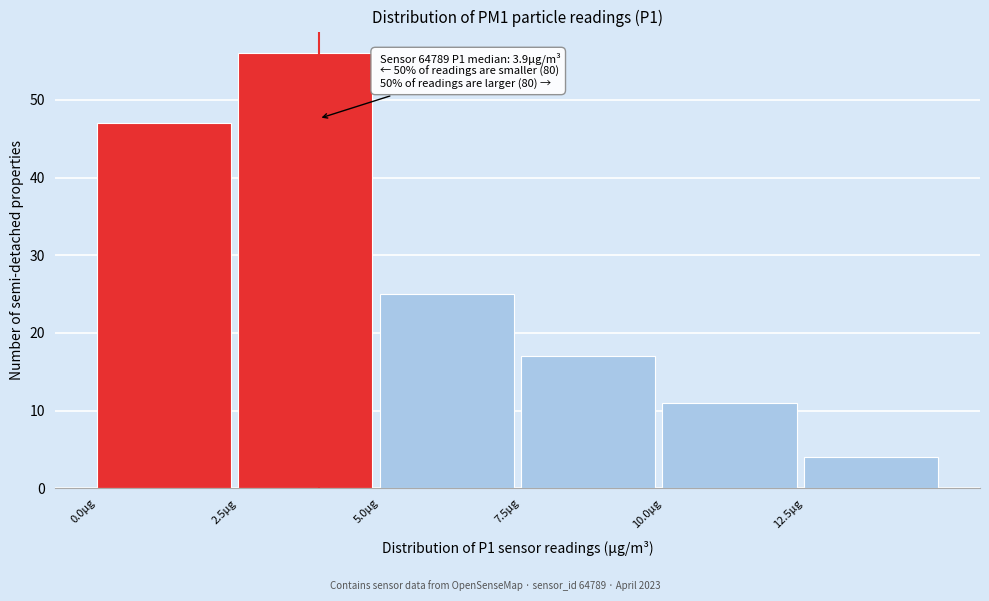

Over which range of the x-axis is the bar tallest?

2.5 to 5.0